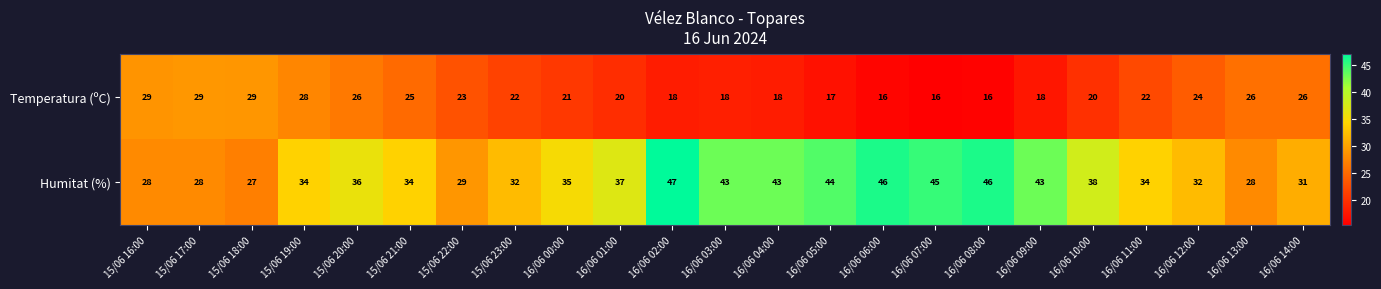

What is the spread (max minus min) of values at 16/06 02:00?

29